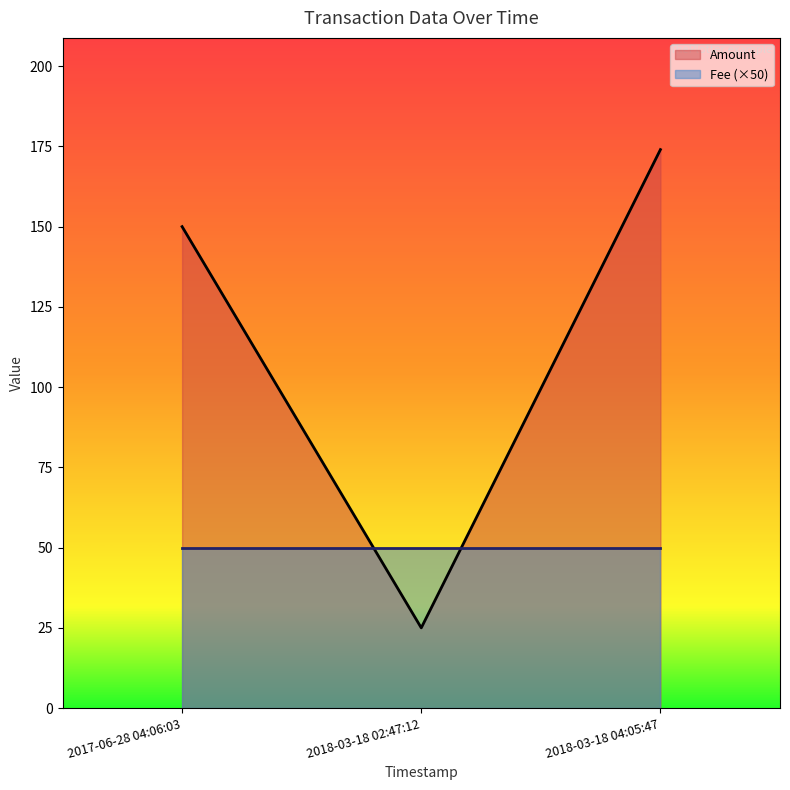

Which series has the largest total across all categories?

Amount